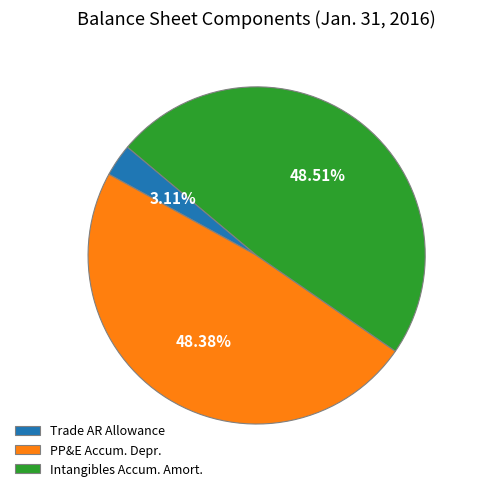

Approximately how many times larger is the value at Intangibles Accum. Amort. compared to Trade AR Allowance?

15.6